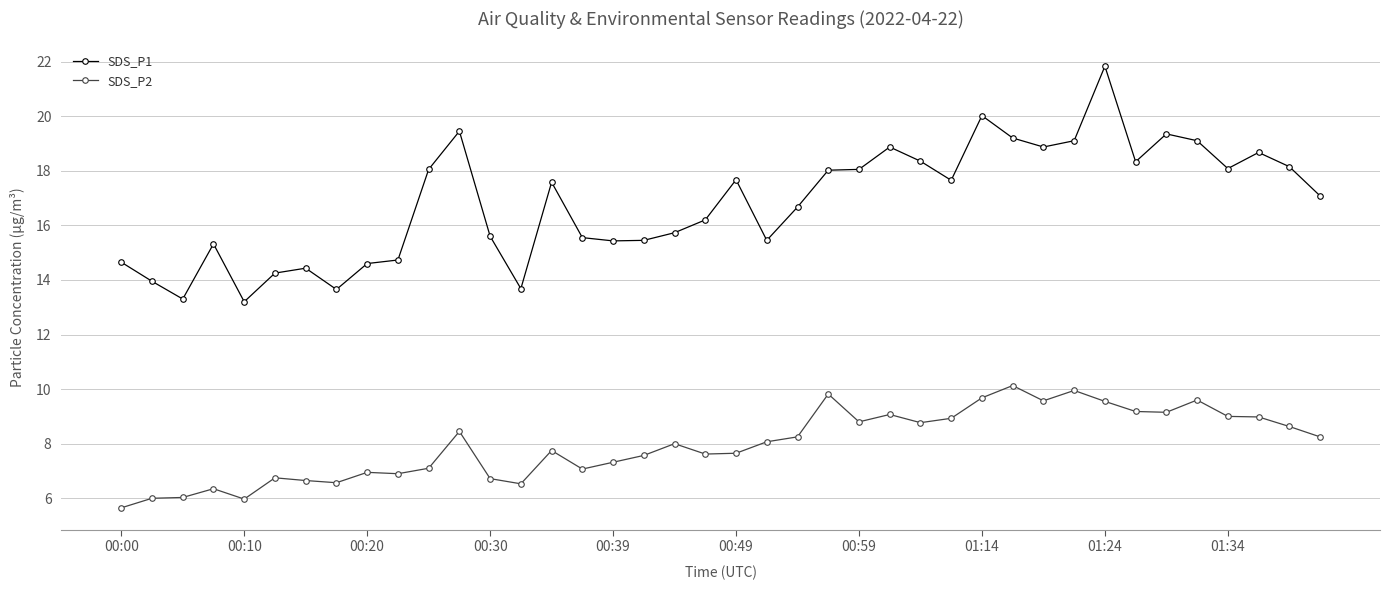

What is the value of the SDS_P1 point at the 3rd from the left?

13.3